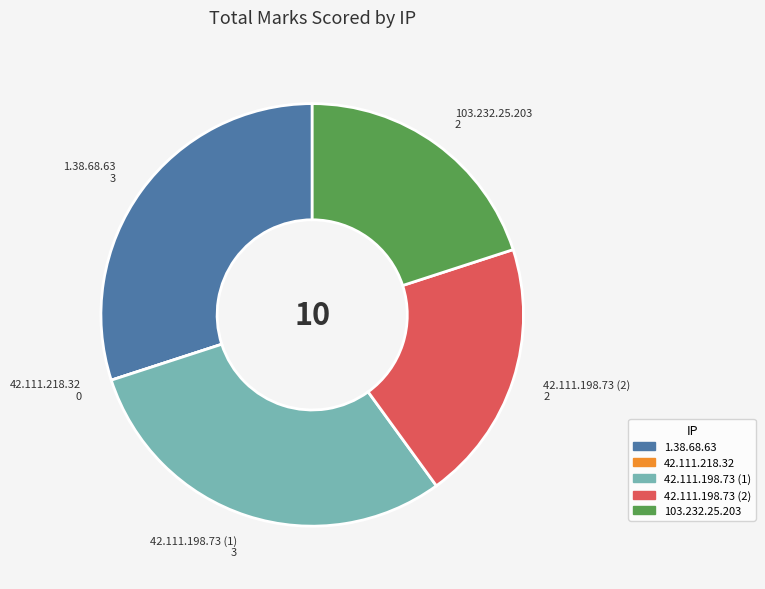

Is it true that 103.232.25.203 is 11% of the pie?

False